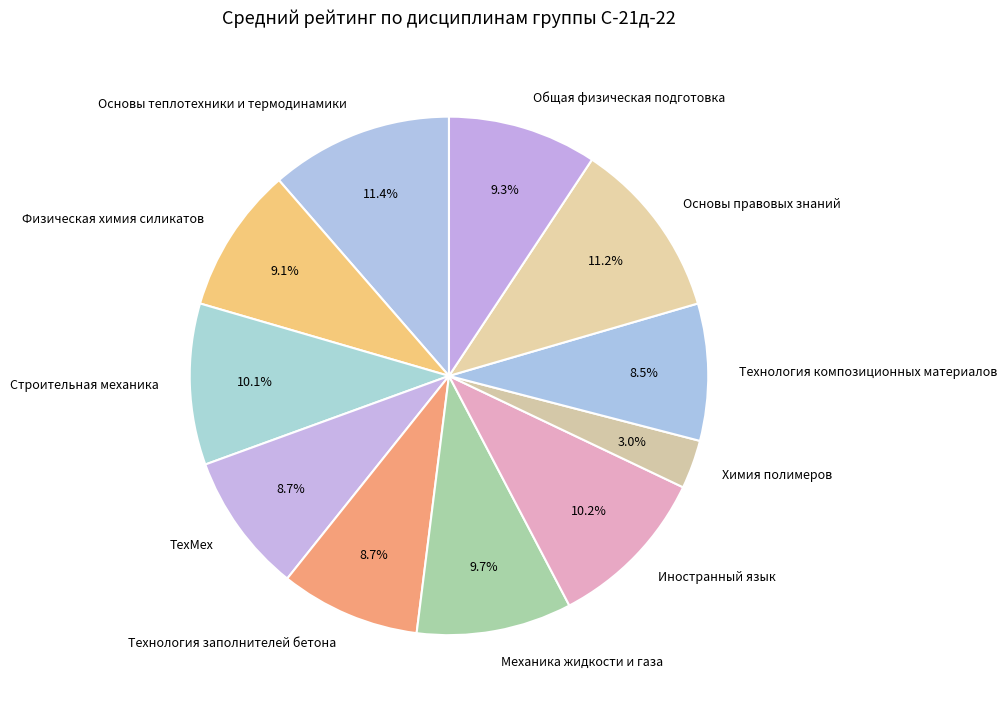

How many segments does this pie chart have?

11